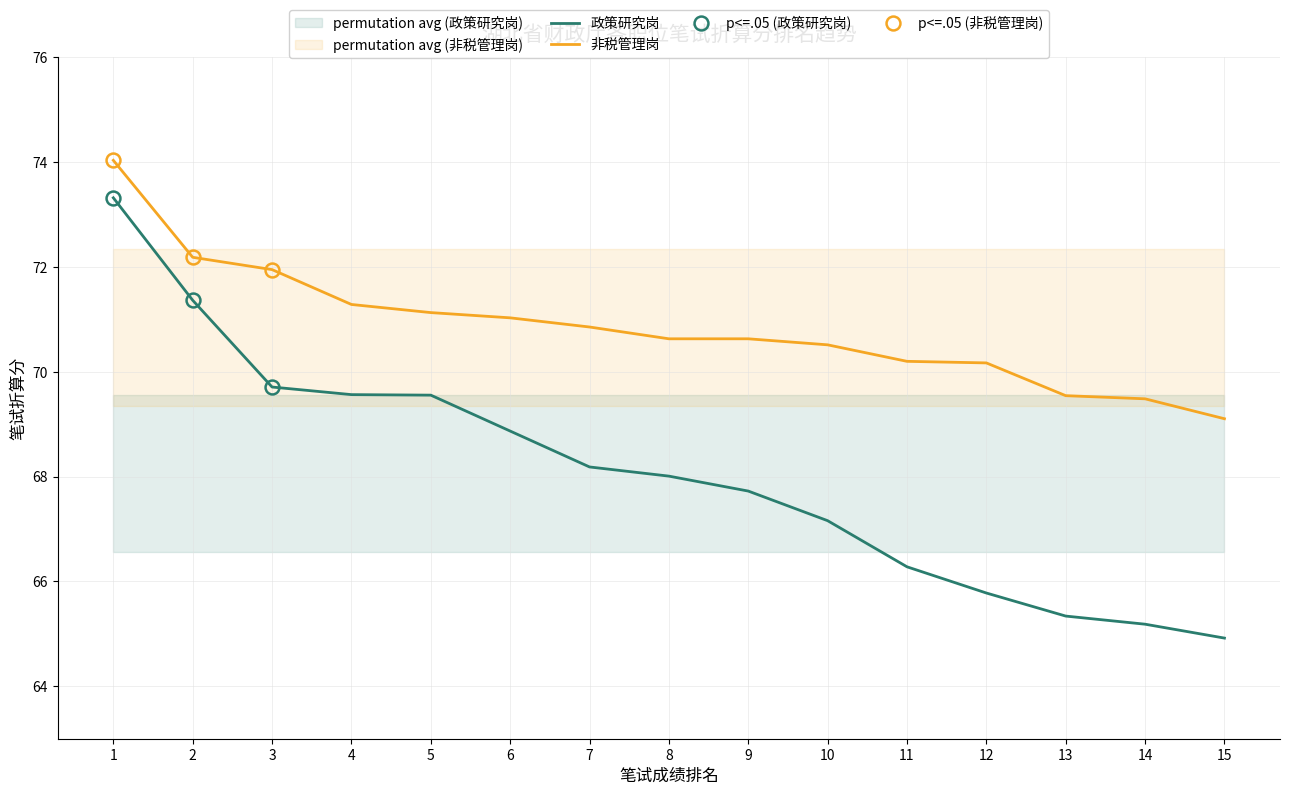

At which label is 政策研究岗 closest to 69?

6